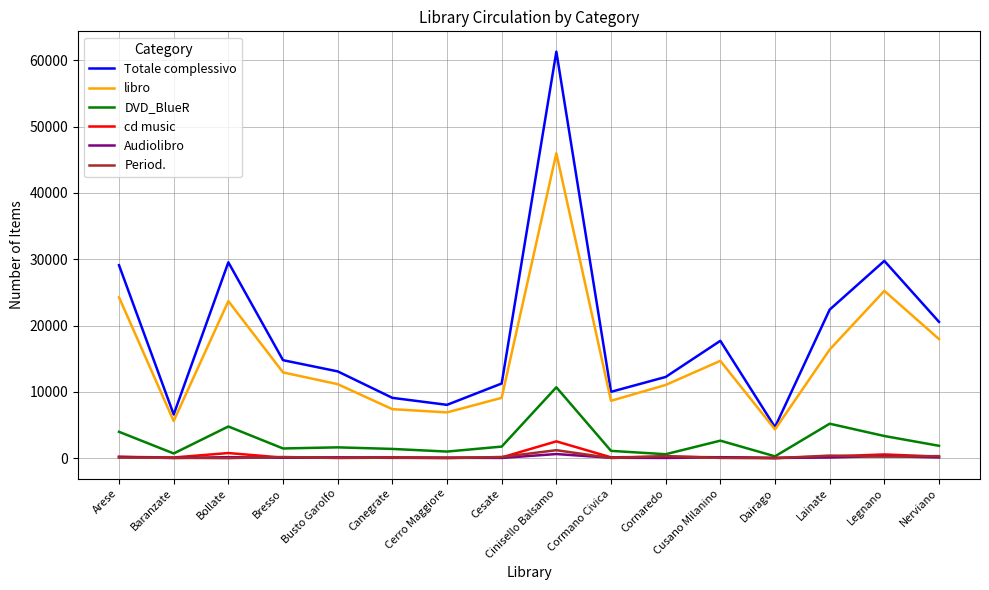

Which series has the largest range (max minus min)?

Totale complessivo